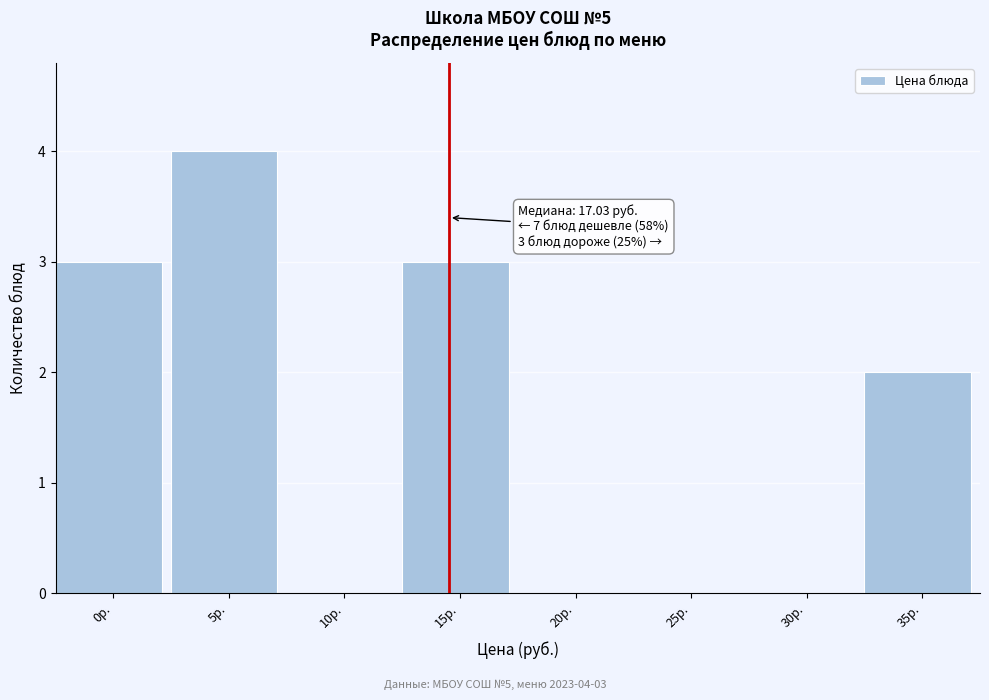

Reading left to right, what are all the values shown in this chart?

0р.=3	5р.=4	10р.=0	15р.=3	20р.=0	25р.=0	30р.=0	35р.=2